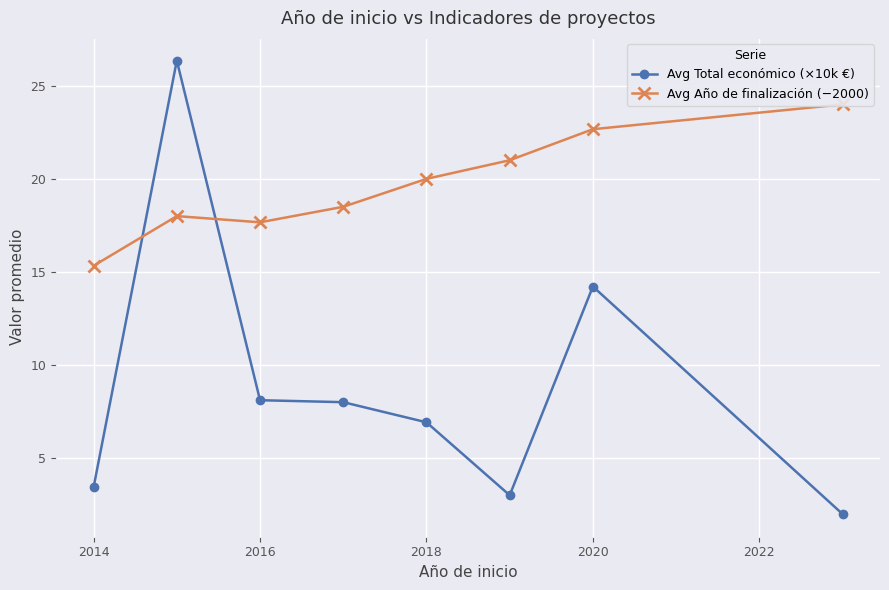

How many times do Avg Año de finalización (−2000) and Avg Total económico (×10k €) cross each other?

2